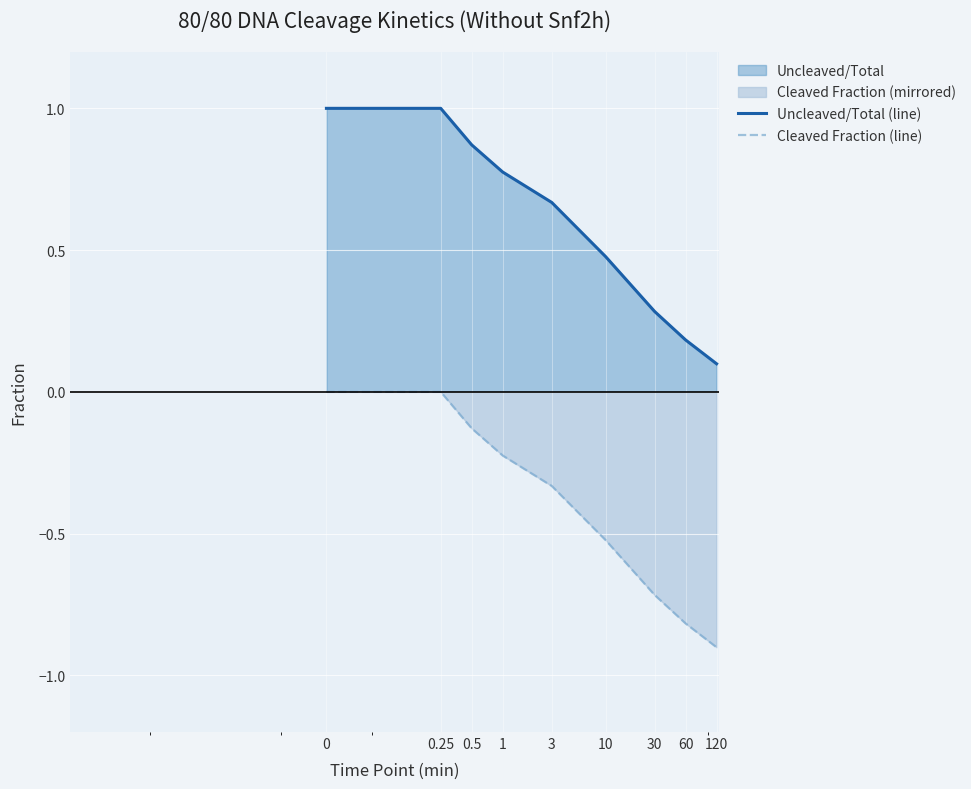

What is the maximum value for Uncleaved/Total (line)?

1.0